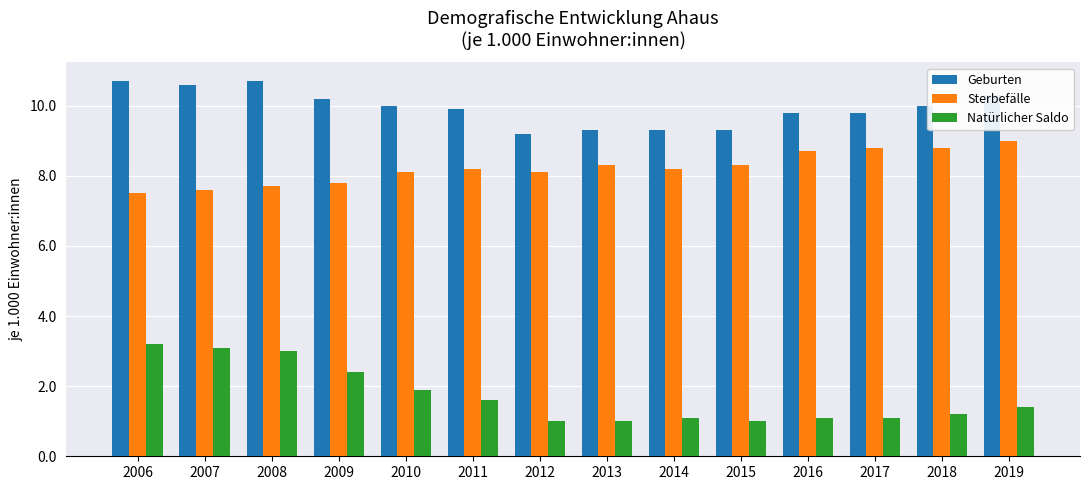

What is the minimum value for Sterbefälle?

7.5